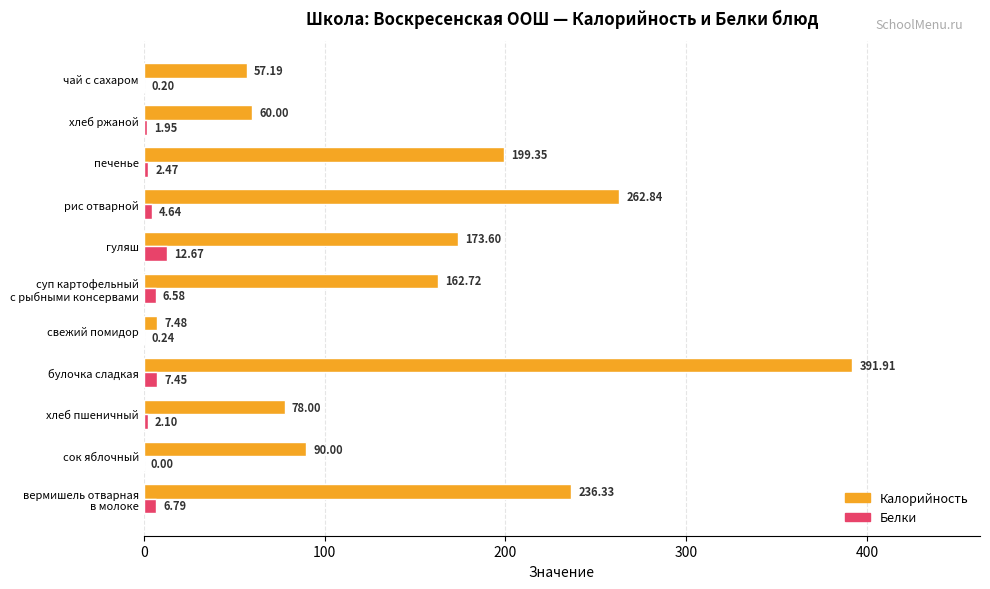

What is the total value across all series at свежий помидор?

7.7